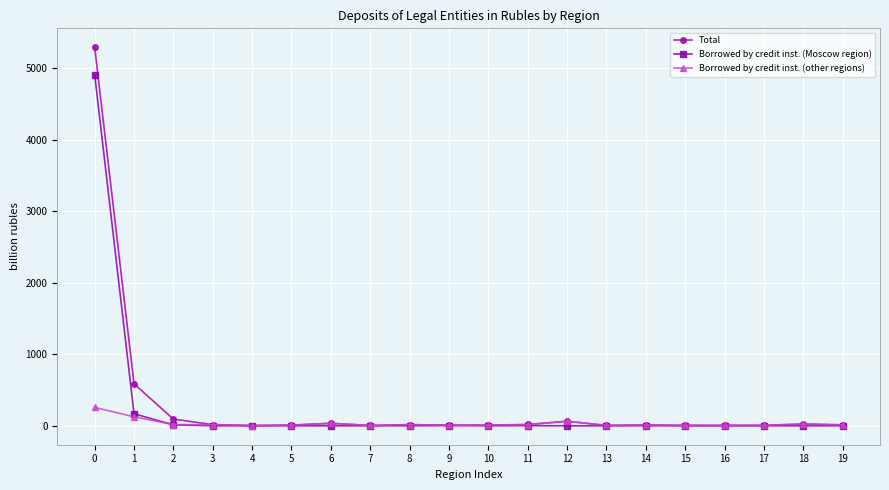

Rank the series by their maximum value, from highest to lowest.

Total, Borrowed by credit inst. (Moscow region), Borrowed by credit inst. (other regions)